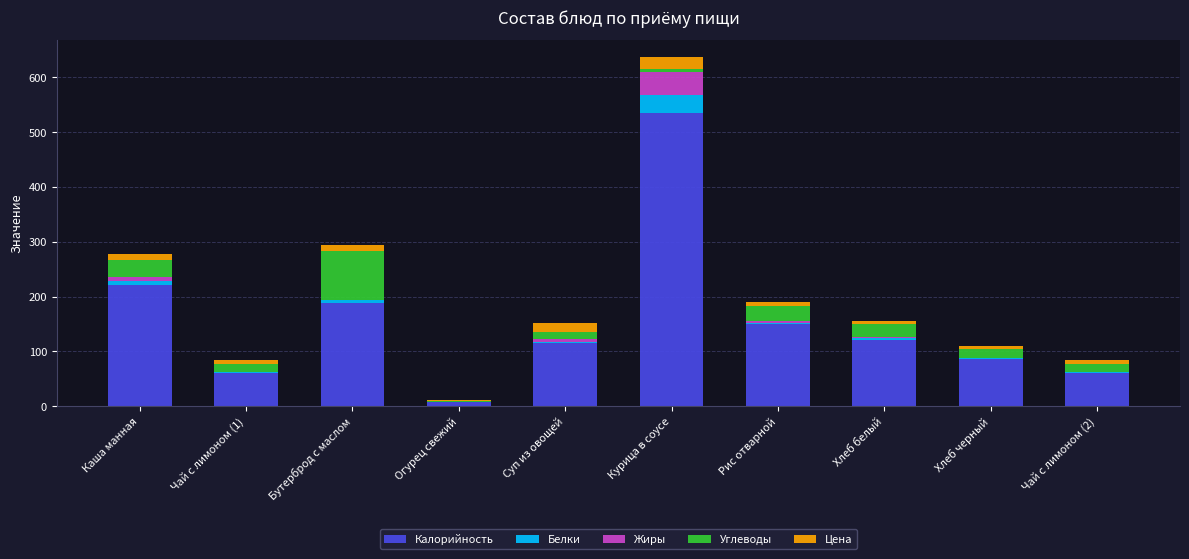

At which category is the sum across all series the highest?

Курица в соусе